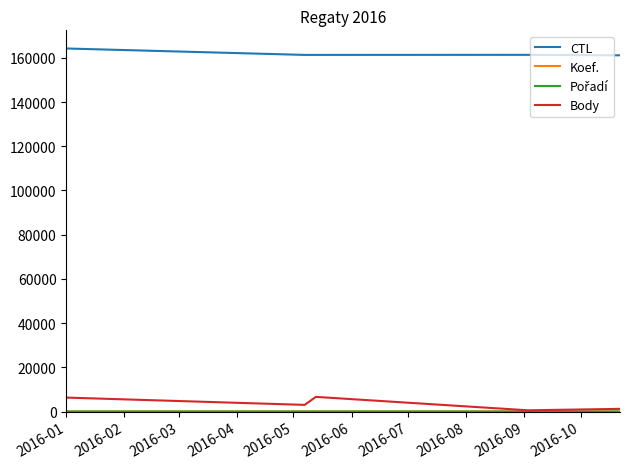

Which series has the widest spread of values?

Body